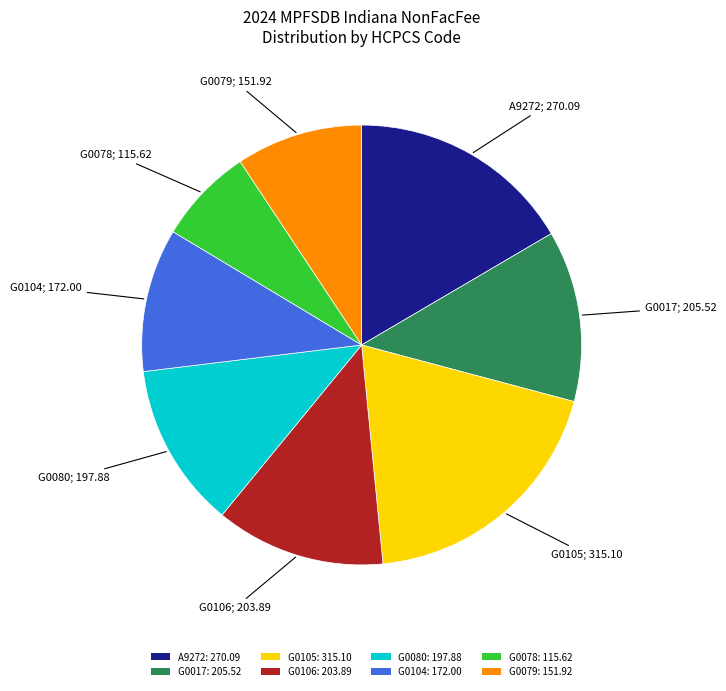

Is there a majority slice in this chart?

No